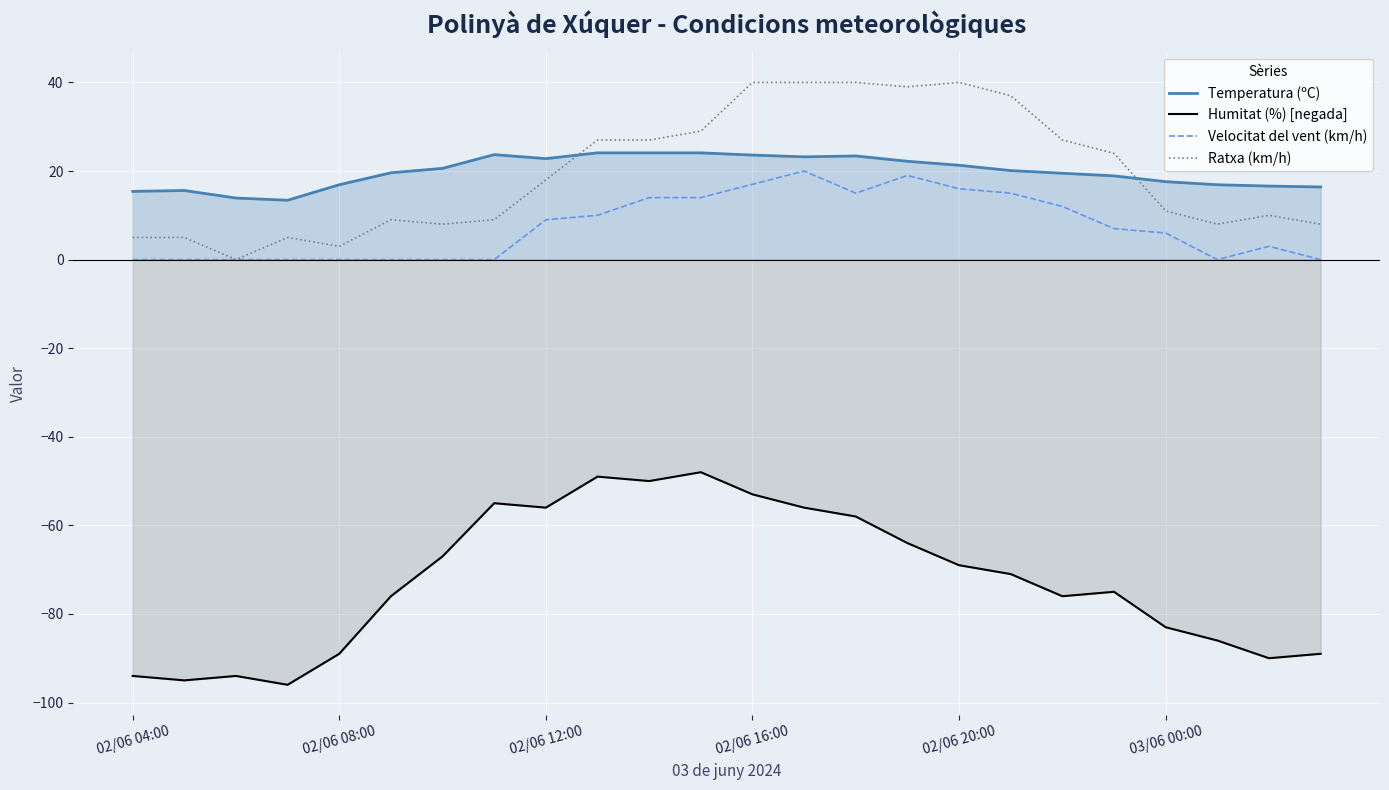

True or false: Humitat (%) [negada] has more than 2 interior local peaks.

True